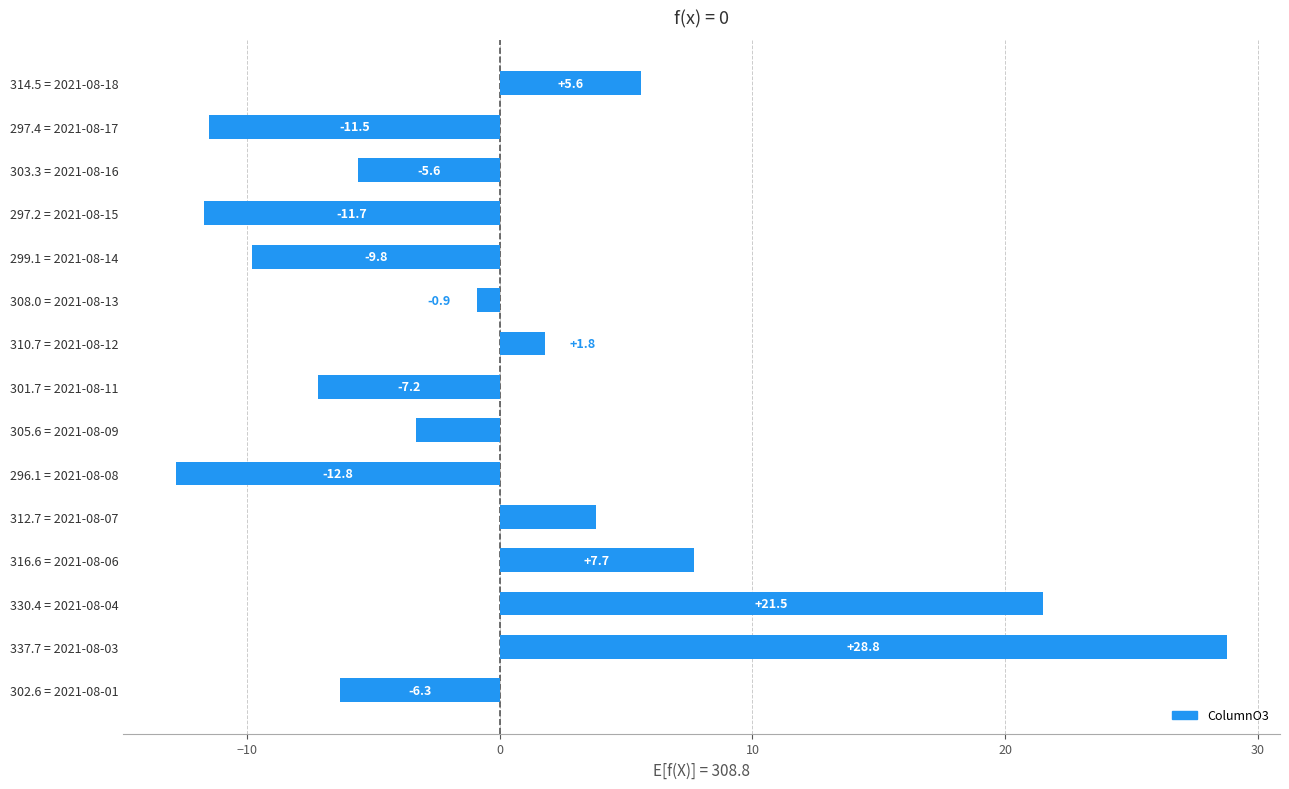

What is the change in value from 310.7 = 2021-08-12 to 299.1 = 2021-08-14?

-11.6